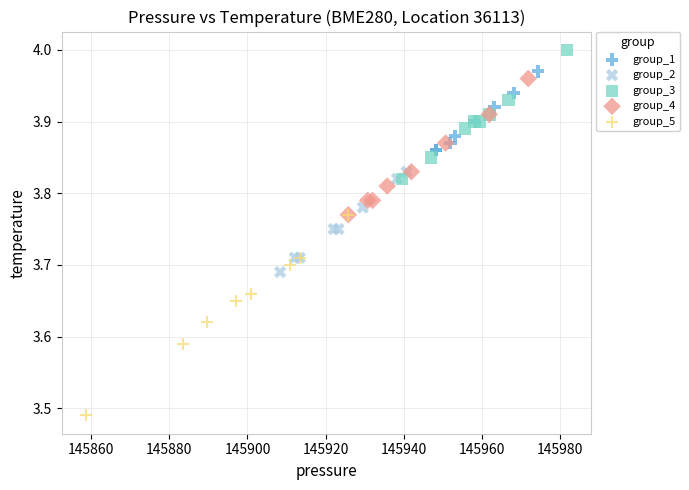

What are all the series names shown in the legend?

group_1, group_2, group_3, group_4, group_5